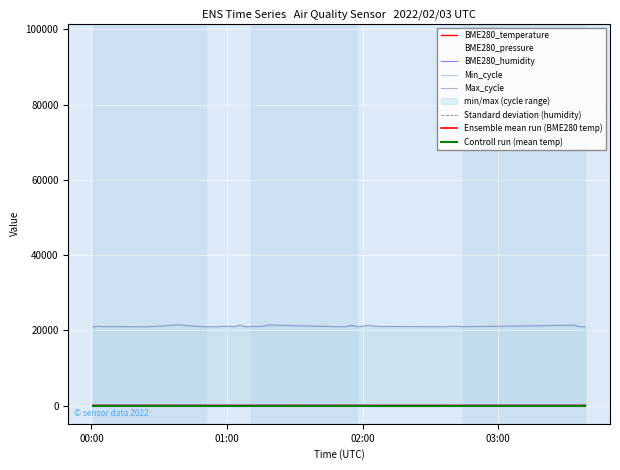

True or false: BME280_humidity has a value of 148.4 at 2022/02/03 01:18:39.

False